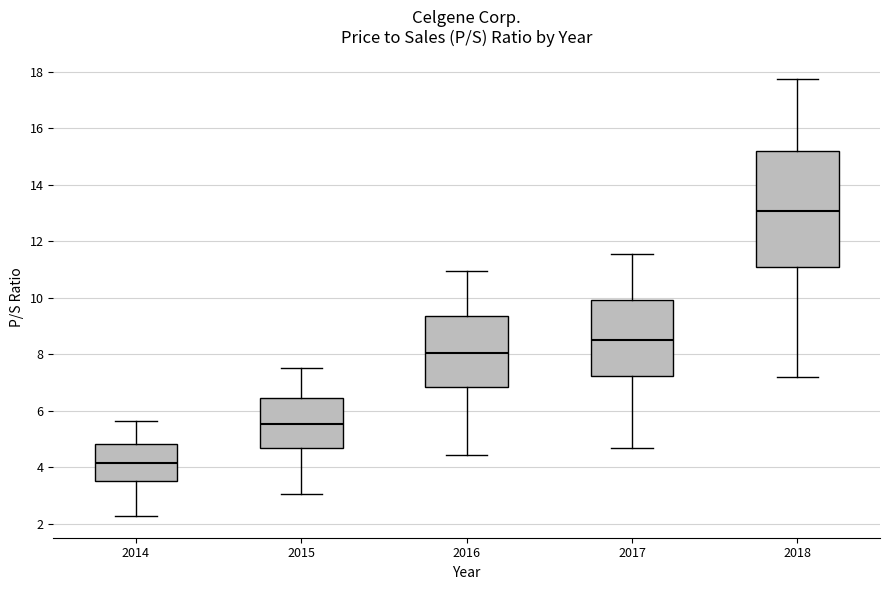

Reading left to right, read every box against the y-axis: the position of its median line, the range the box covers, and the ends of its whiskers. The values are not printed on the chart, so give them approximately, as read against the axis.

2014: median 4.2, box 3.6 to 4.8, whiskers 2.2 to 5.6
2015: median 5.6, box 4.6 to 6.4, whiskers 3.0 to 7.6
2016: median 8.0, box 6.8 to 9.4, whiskers 4.4 to 11.0
2017: median 8.6, box 7.2 to 10.0, whiskers 4.6 to 11.6
2018: median 13.0, box 11.2 to 15.2, whiskers 7.2 to 17.8